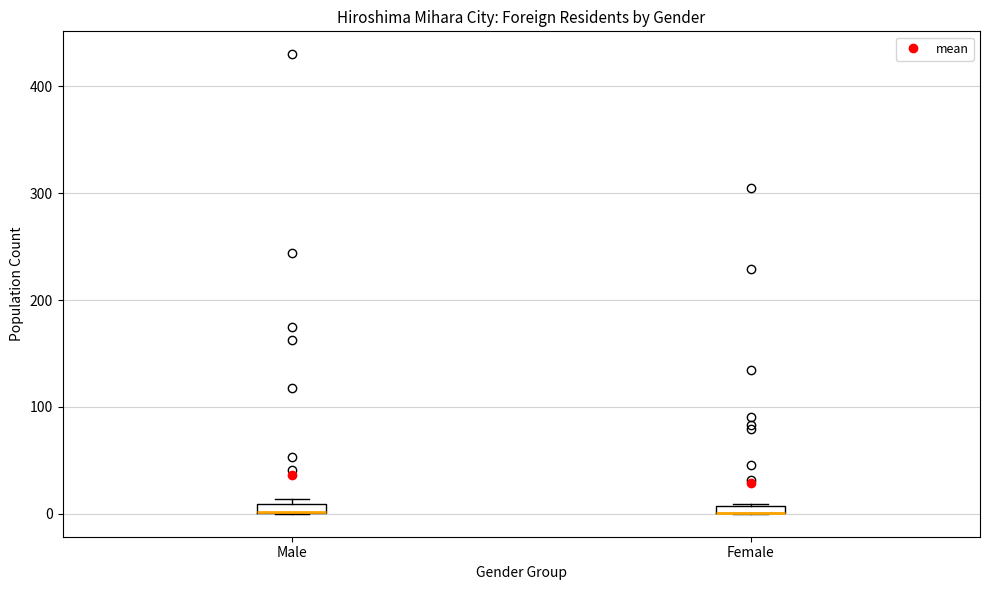

Where is the upper edge of the box for Male on the y-axis? The values are not printed on the chart, so give them approximately, as read against the axis.

10